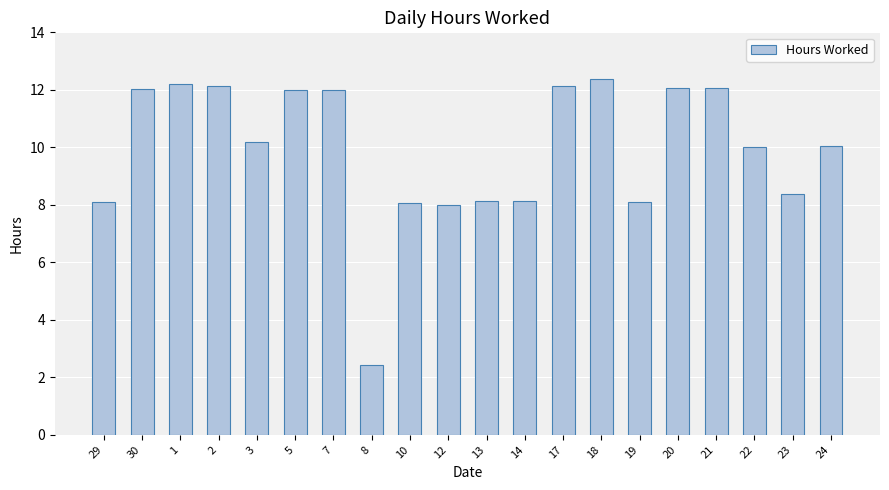

What is the maximum value shown in the chart?

12.4